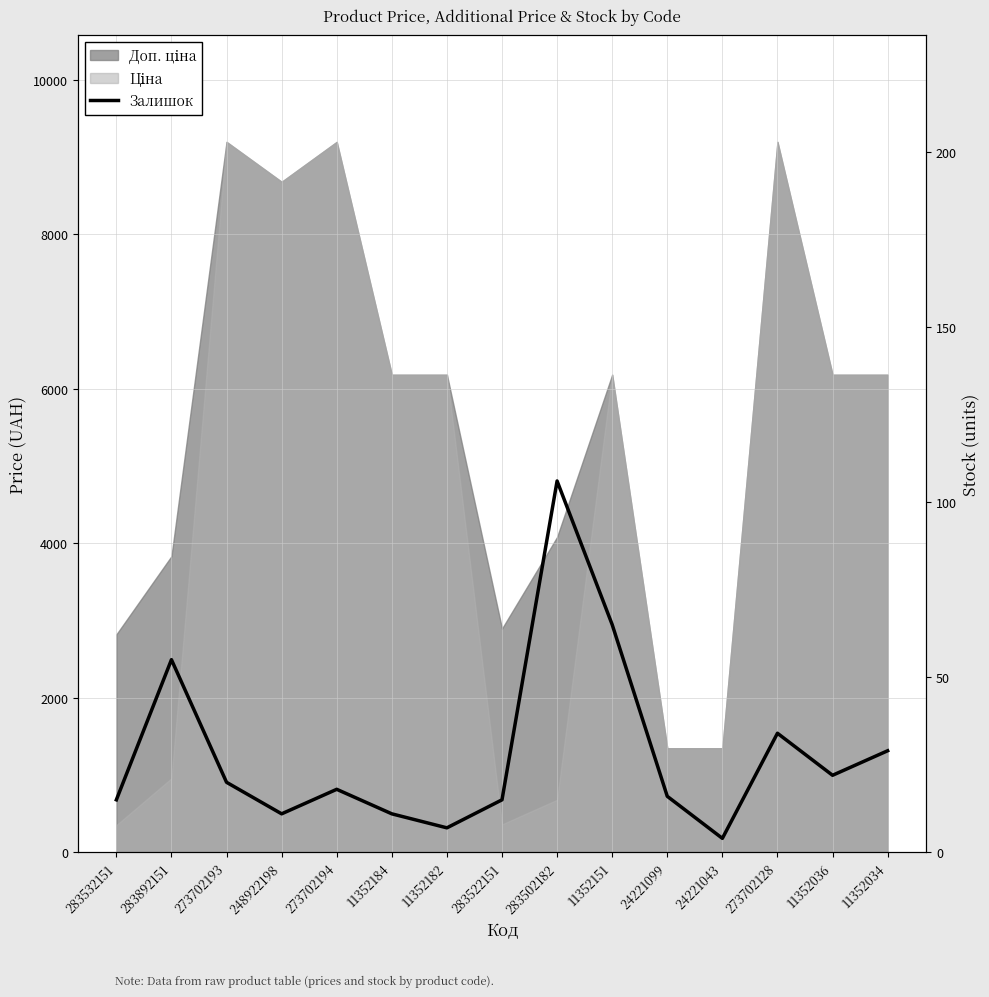

Which has a higher value, 24221043 or 11352184?

11352184